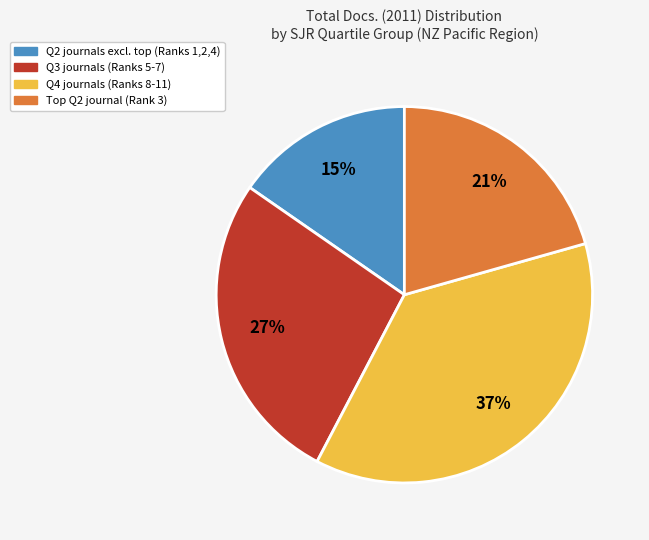

To the nearest percent, what is the average slice percentage?

25%